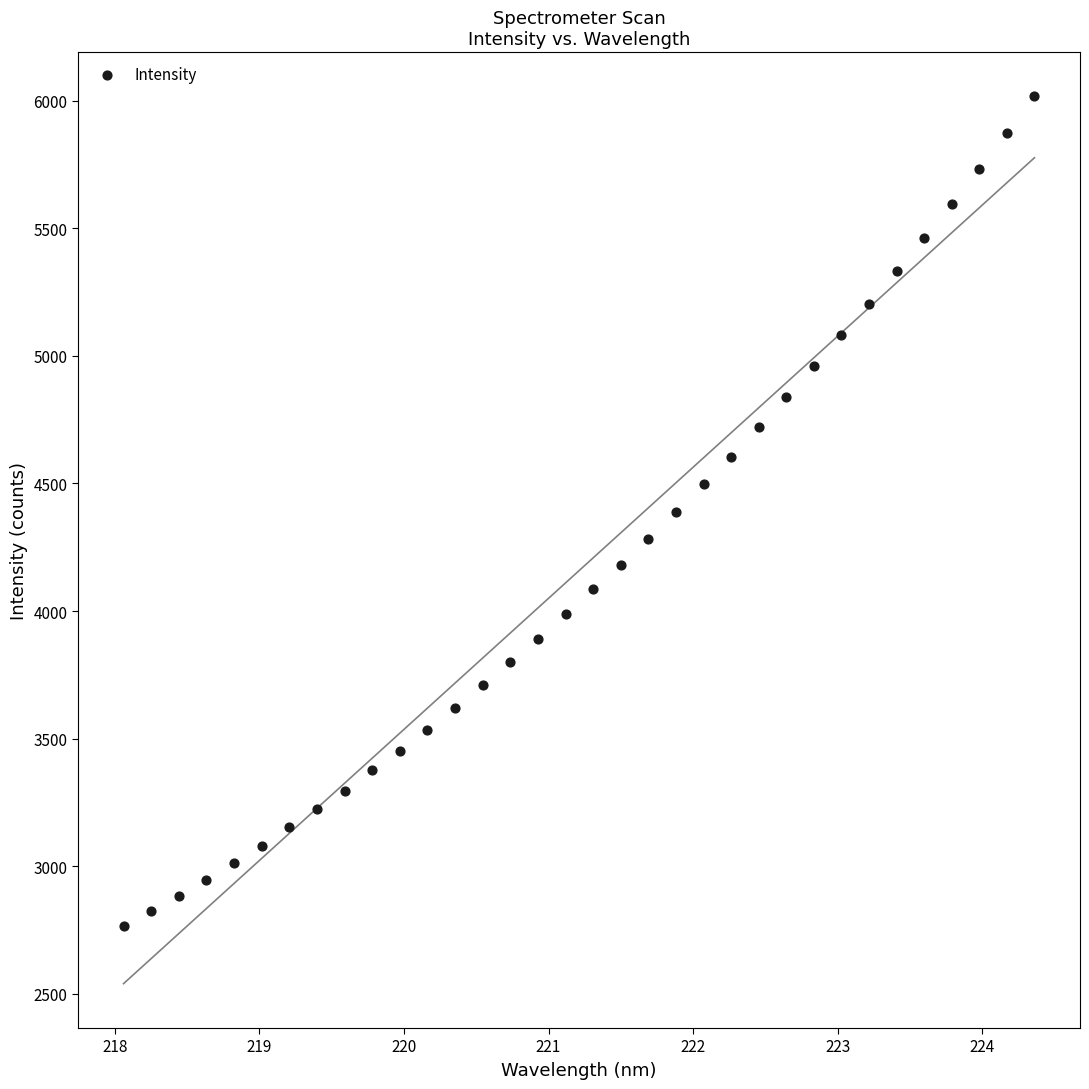

What is the range of X values (max minus min)?

6.3